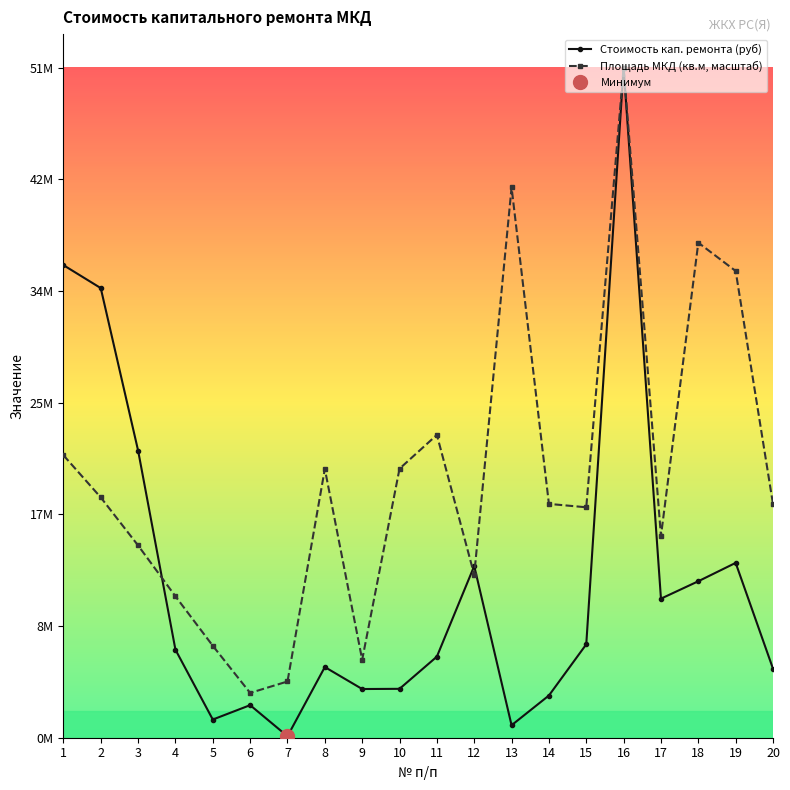

Rank the series by their maximum value, from highest to lowest.

Стоимость кап. ремонта (руб), Площадь МКД (кв.м)